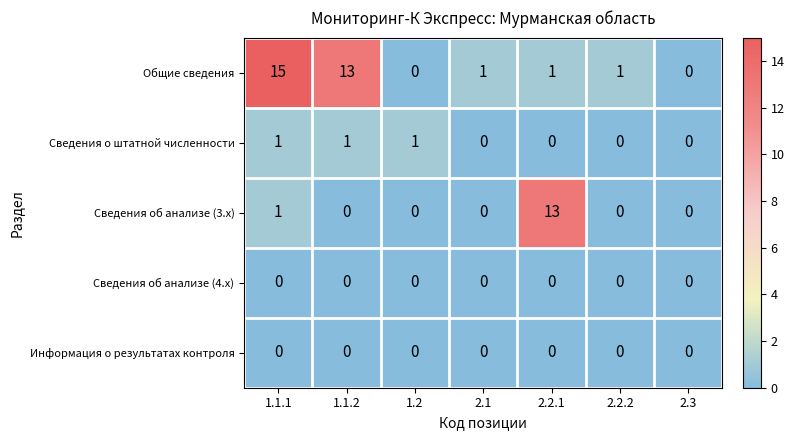

What is the total value across all series at 1.1.1?

17